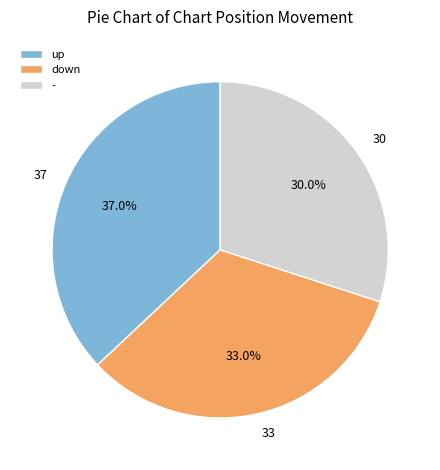

Does down represent more than half of the total?

No